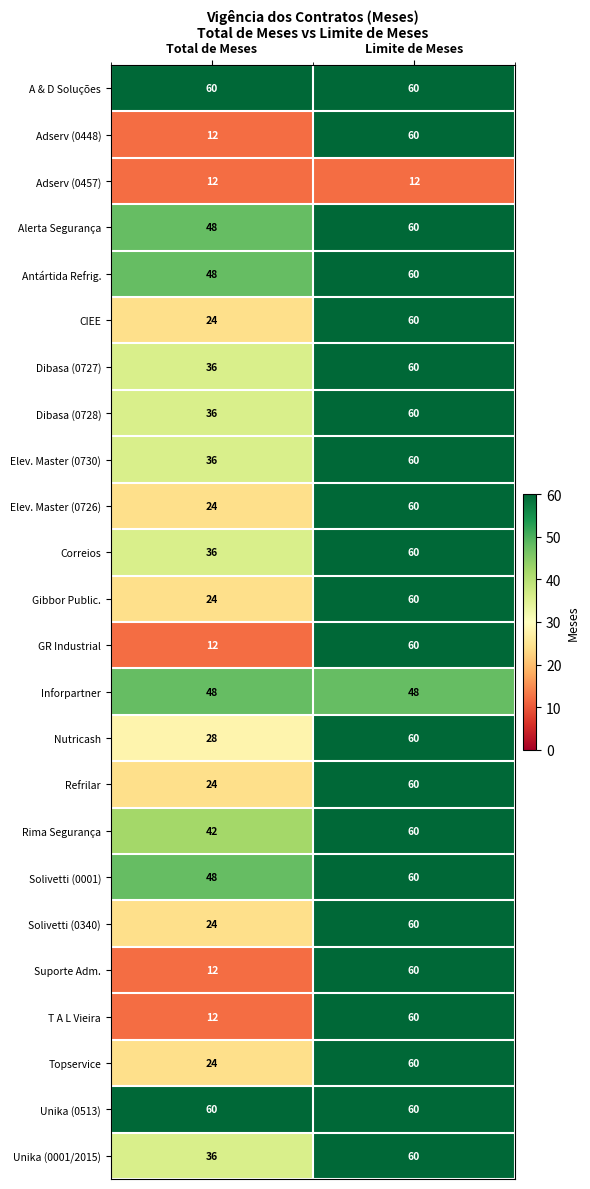

What is the total value across all series at Total de Meses?

766